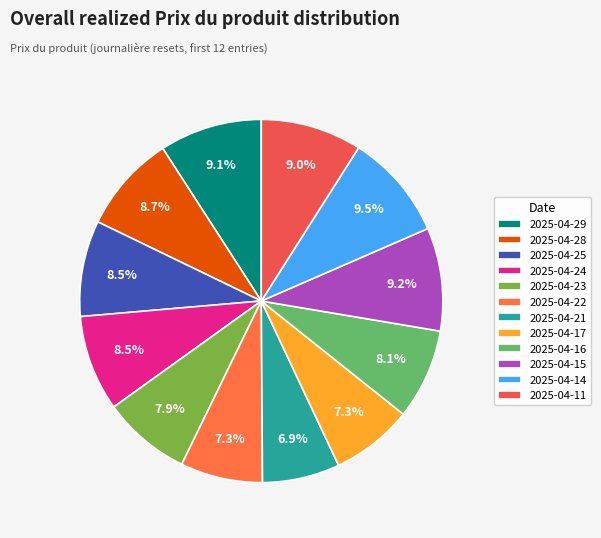

What is the change in value from 2025-04-24 to 2025-04-11?

+0.1